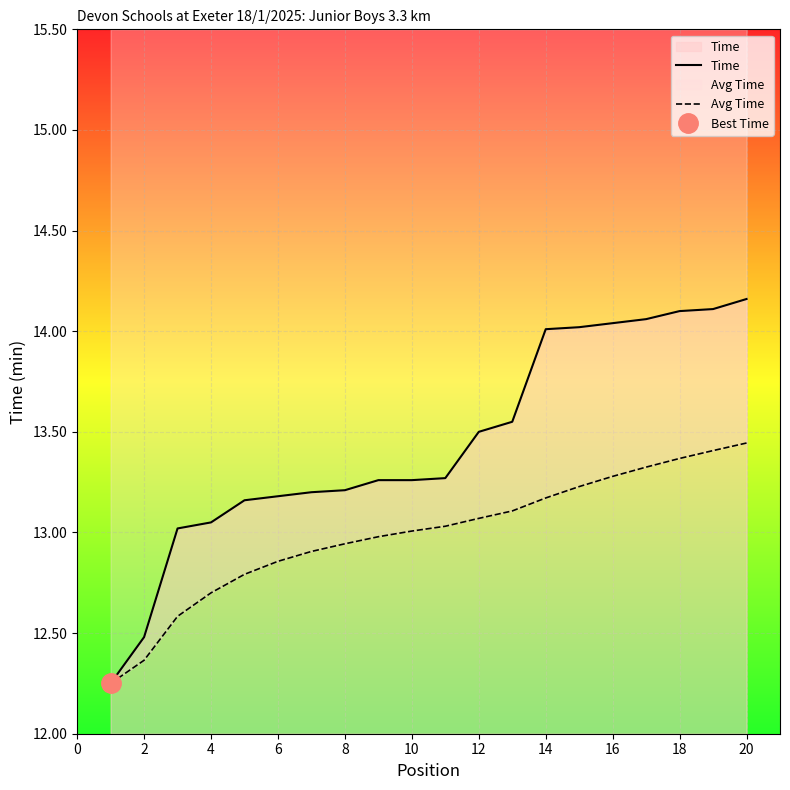

Reading left to right, what are all the values shown in this chart?

Time: 12.2	12.5	13.0	13.1	13.2	13.2	13.2	13.2	13.3	13.3	13.3	13.5	13.6	14.0	14.0	14.0	14.1	14.1	14.1	14.2
Avg Time: 12.2	12.4	12.6	12.7	12.8	12.9	12.9	12.9	13.0	13.0	13.0	13.1	13.1	13.2	13.2	13.3	13.3	13.4	13.4	13.4